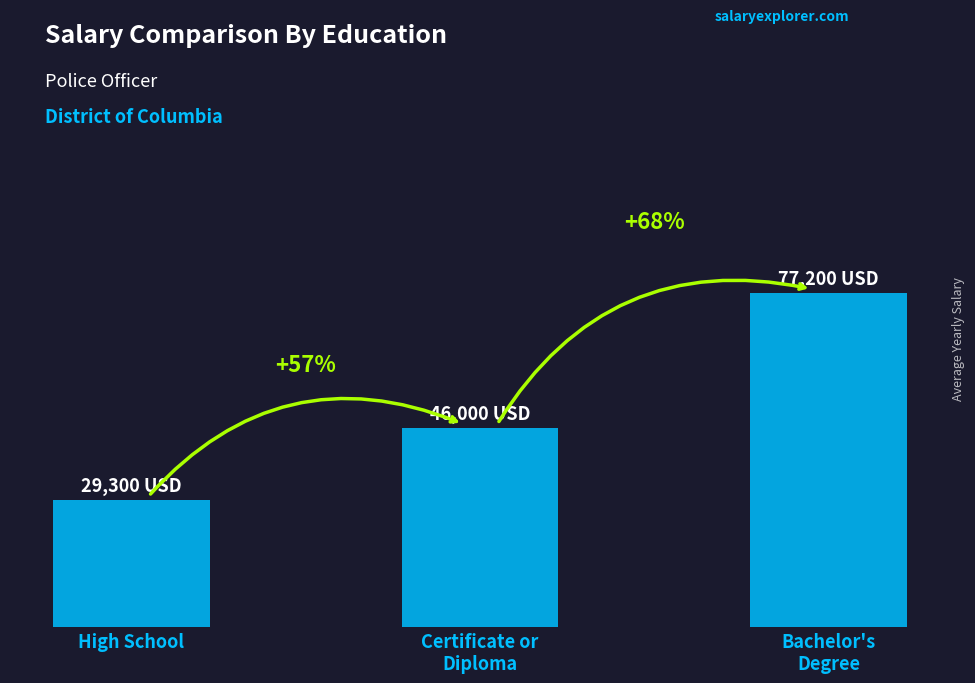

Are the bars horizontal?

No